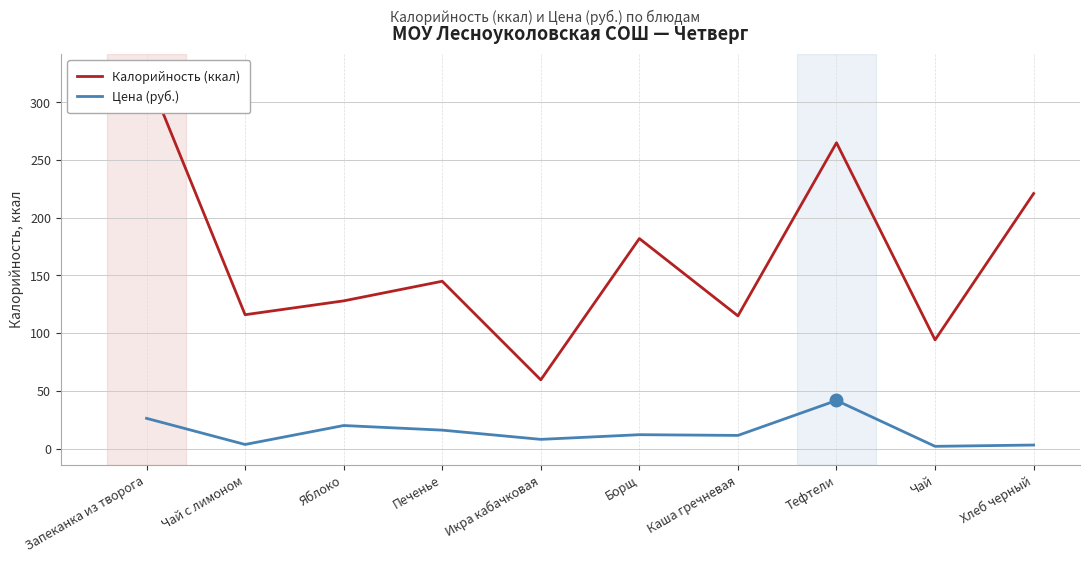

What position from the left is Борщ?

6